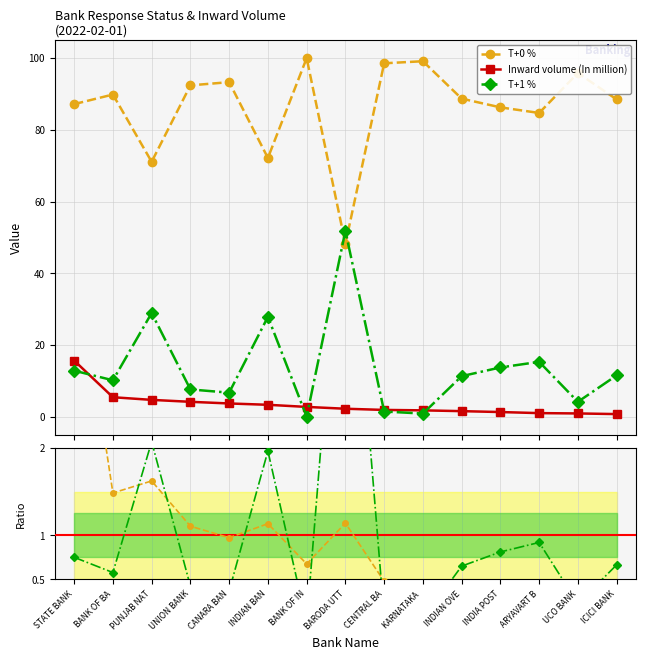

Is the value of T+0 % at BANK OF BA greater than the value of Inward volume (In million) at CENTRAL BA?

Yes